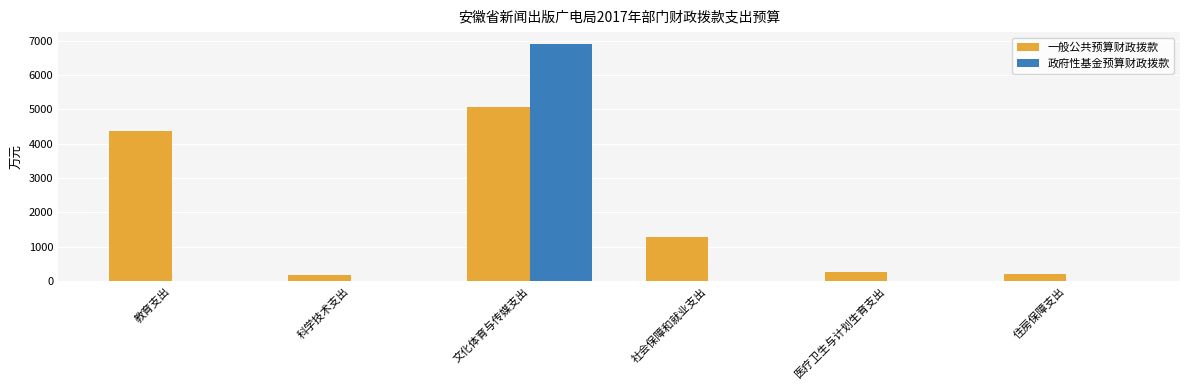

What is the spread (max minus min) of values at 教育支出?

4355.1